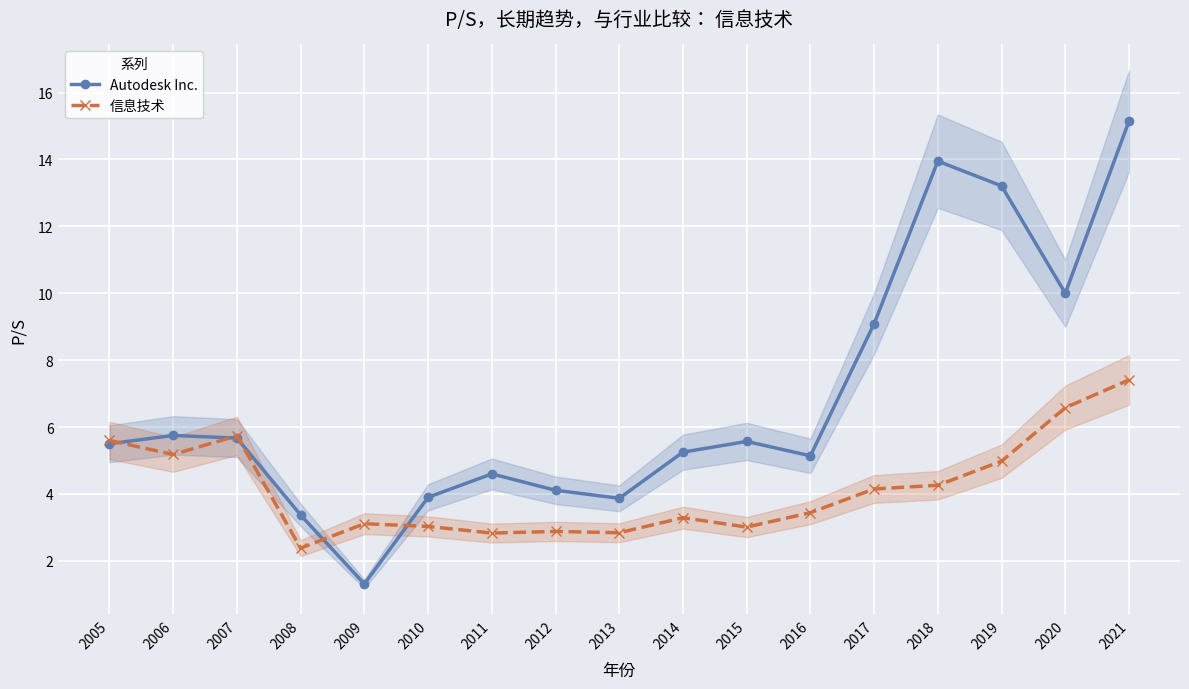

What is the highest value of the Autodesk Inc. series?

15.2